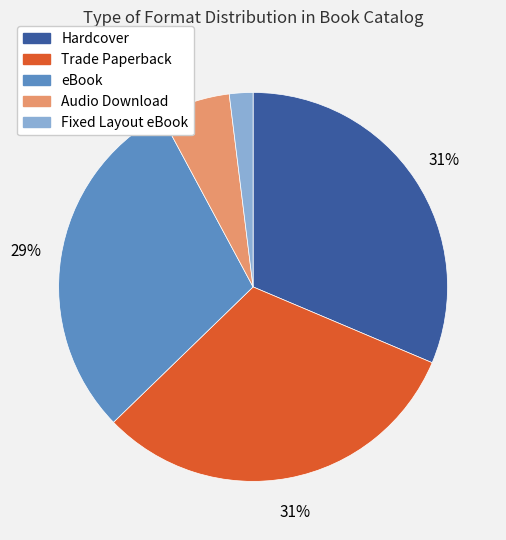

Approximately how many times larger is the value at Trade Paperback compared to Hardcover?

1.0